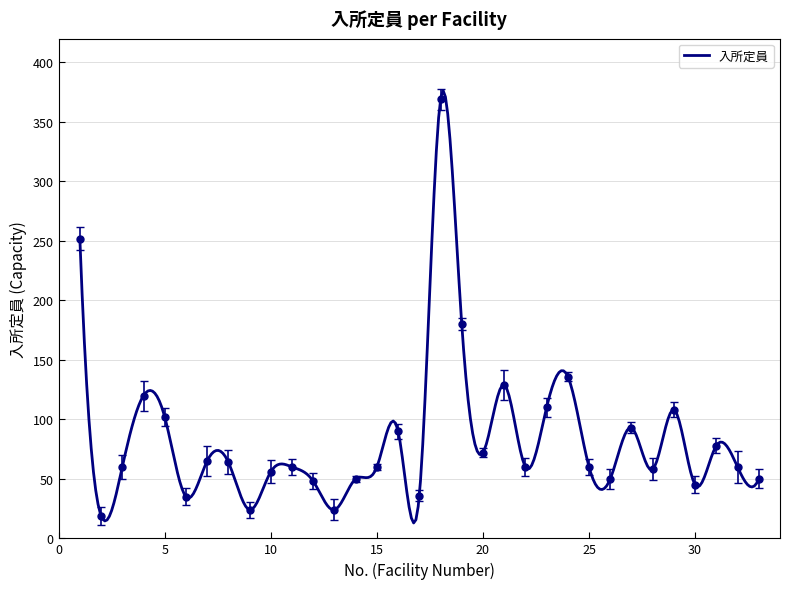

How many points are higher than both their immediate neighbors (excluding endpoints)?

10